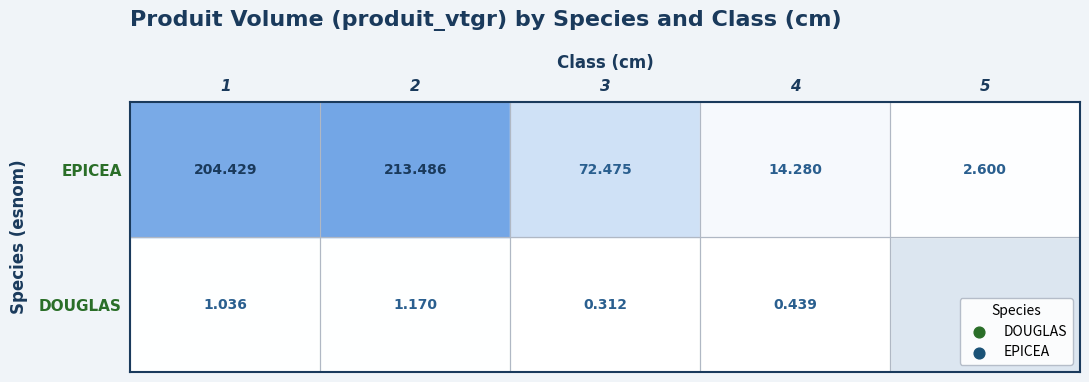

What is the difference between the highest and lowest values at 3?

72.2